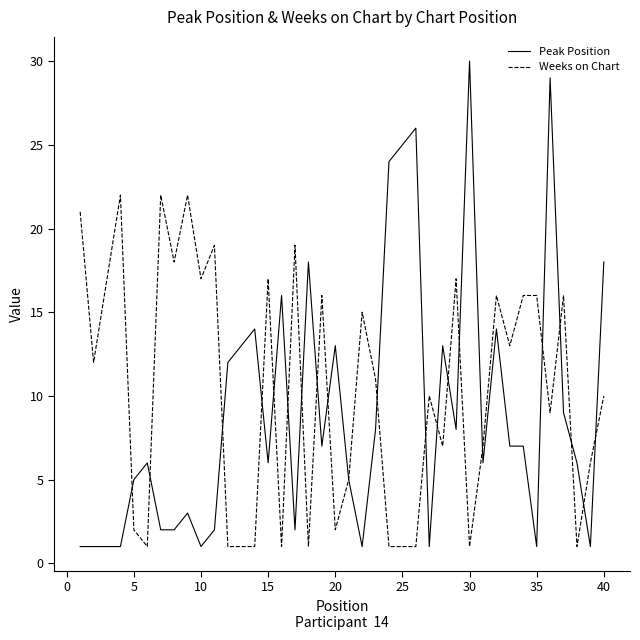

Rank the series by their maximum value, from highest to lowest.

Peak Position, Weeks on Chart